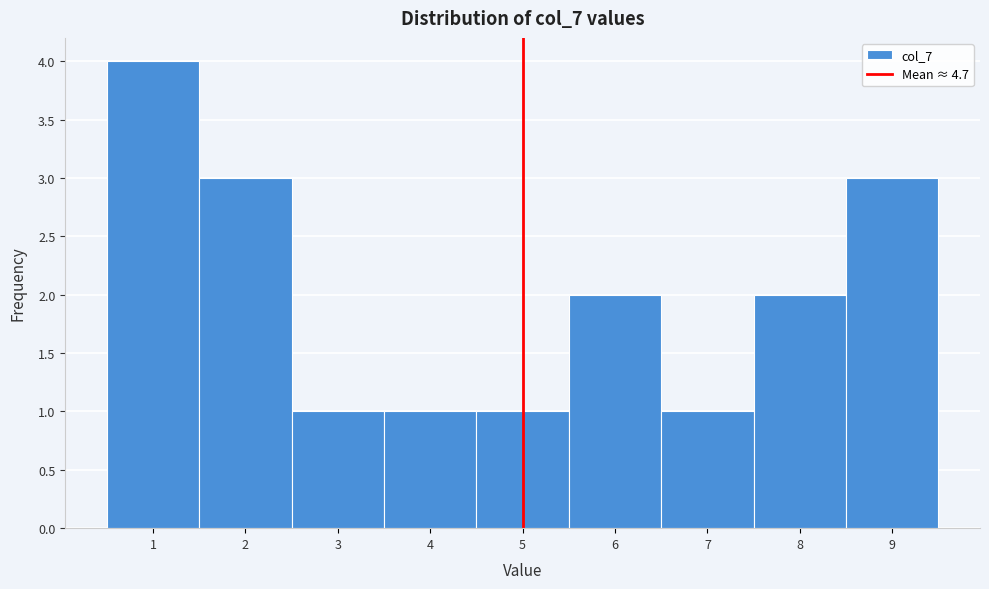

Reading left to right, list every bar in this chart as the range it spans on the x-axis followed by its height. The values are not printed on the chart, so give them approximately, as read against the axis.

0.5 to 1.5: 4
1.5 to 2.5: 3
2.5 to 3.5: 1
3.5 to 4.5: 1
4.5 to 5.5: 1
5.5 to 6.5: 2
6.5 to 7.5: 1
7.5 to 8.5: 2
8.5 to 9.5: 3